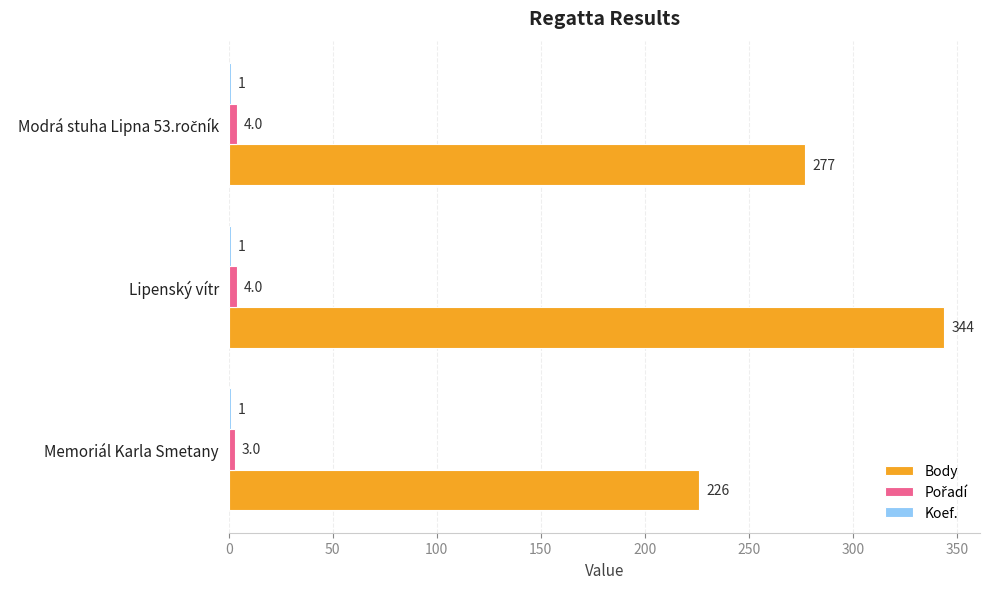

At which category is the sum across all series the highest?

Lipenský vítr